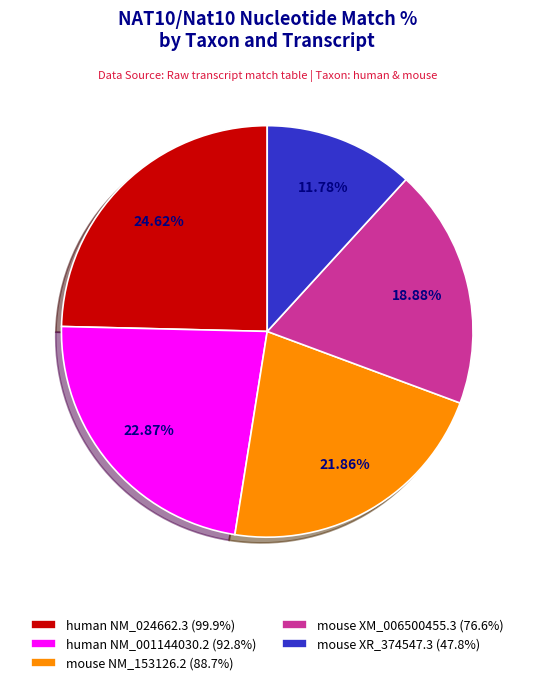

What is the ratio of the value at human NM_001144030.2 (92.8%) to the value at mouse XR_374547.3 (47.8%)?

1.9